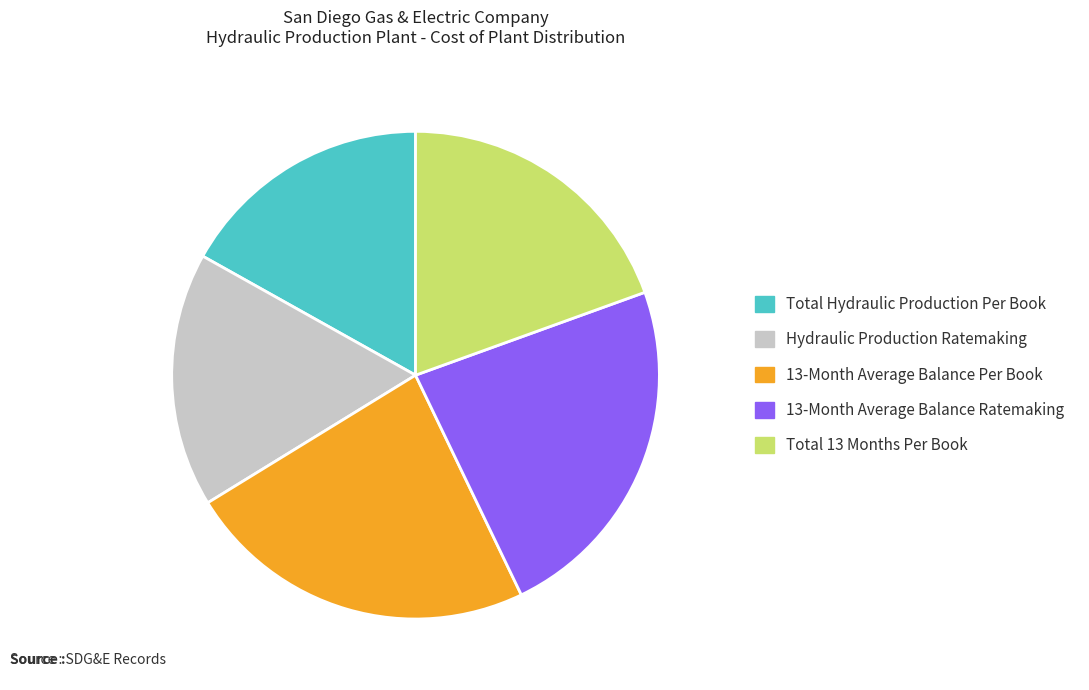

Is it true that Hydraulic Production Ratemaking is 17% of the pie?

True